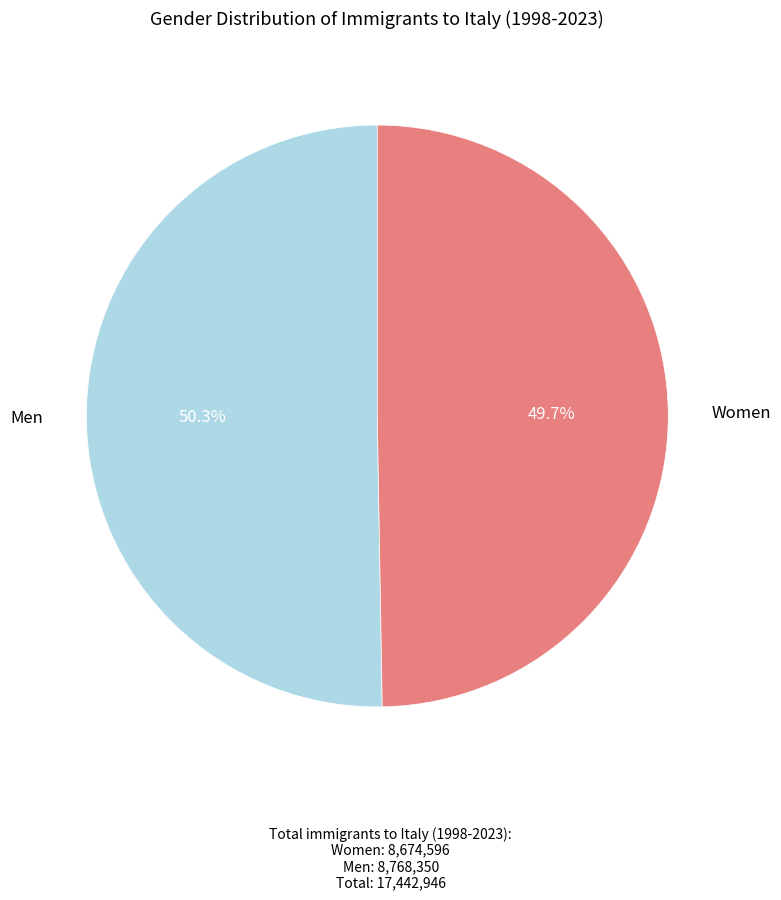

Is there any slice that represents more than half of the pie?

Yes